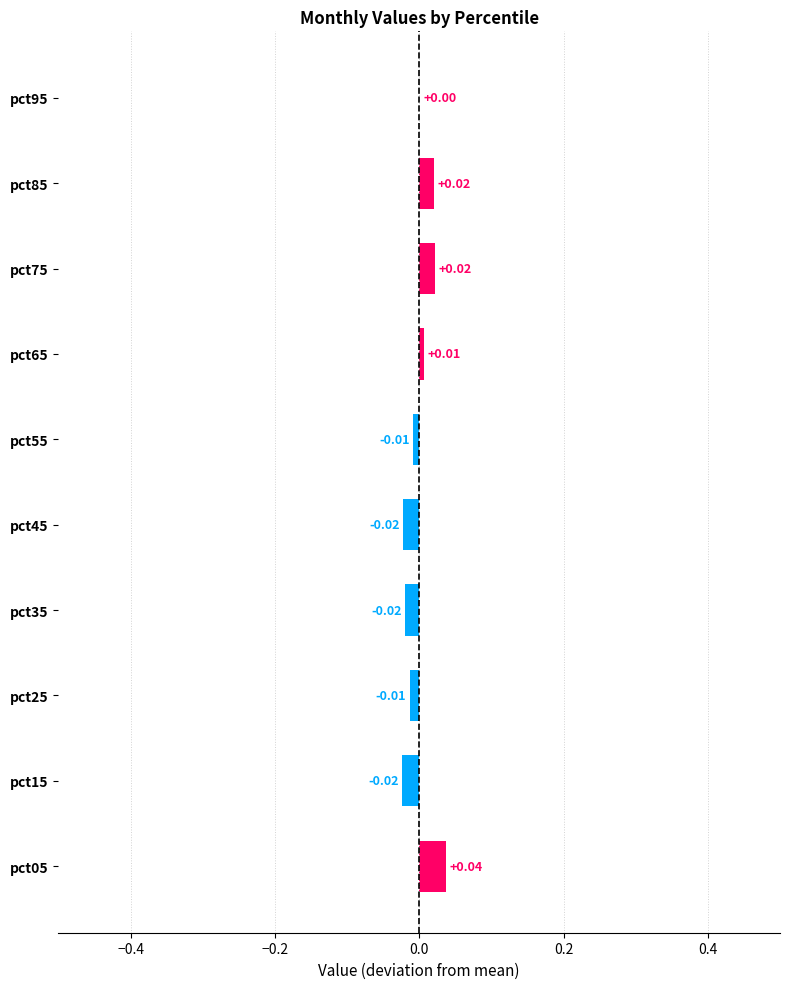

Between pct45 and pct05, which is larger?

pct05